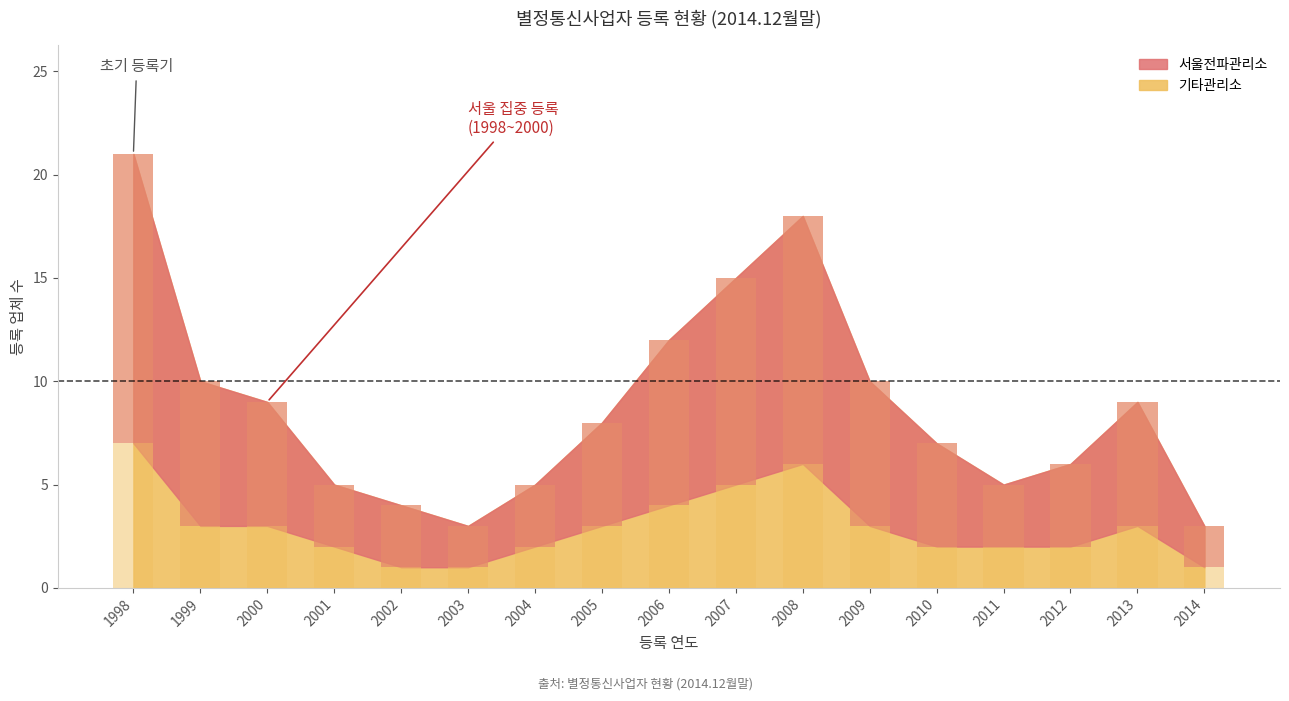

Which series has the largest total across all categories?

서울전파관리소